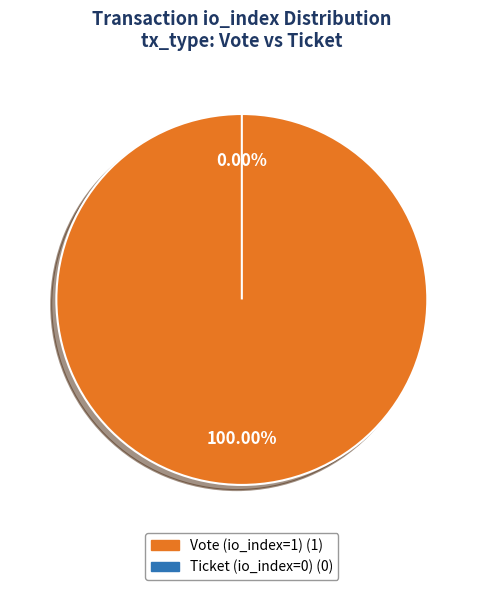

Is it true that Ticket (io_index=0) is 8% of the pie?

False